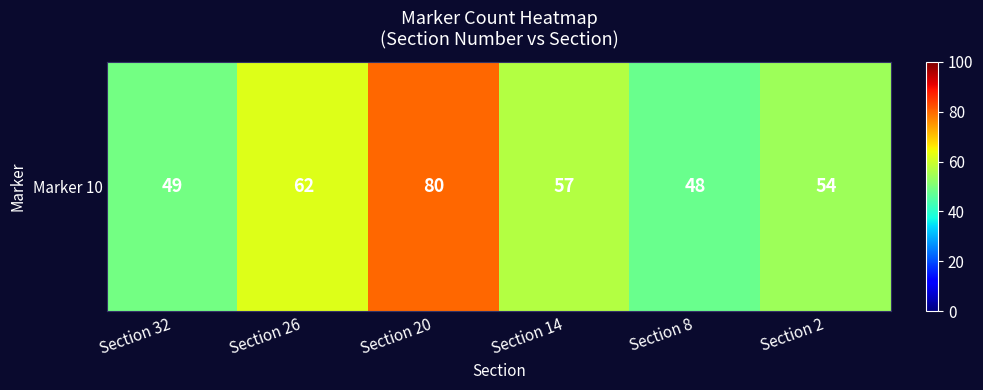

Where is the data nearest to the value 64?

Section 26